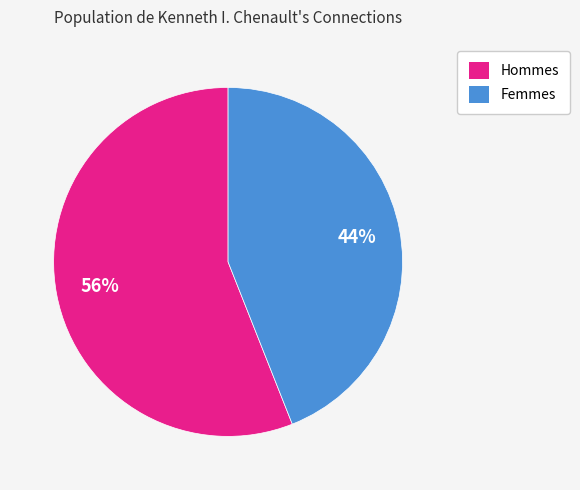

To the nearest percent, what is the difference between the largest and smallest slice percentages?

12%